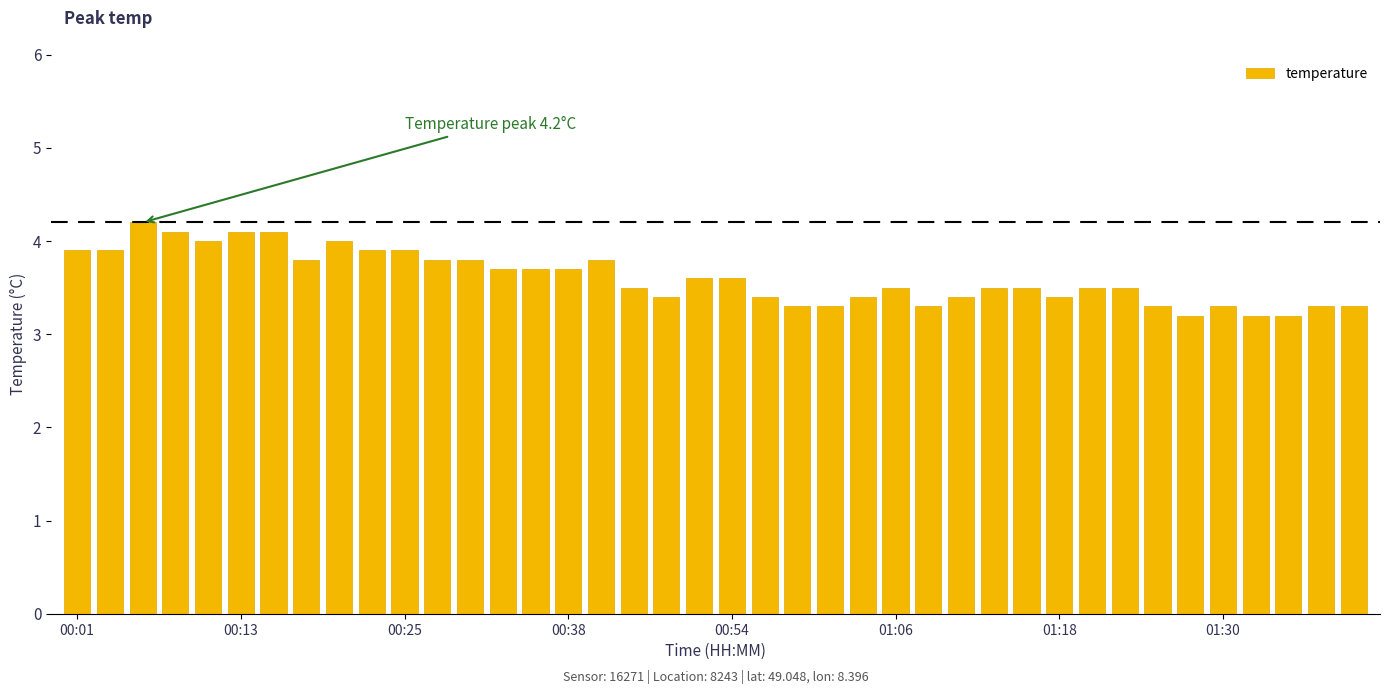

What is the difference between the second highest and second lowest values?

0.9